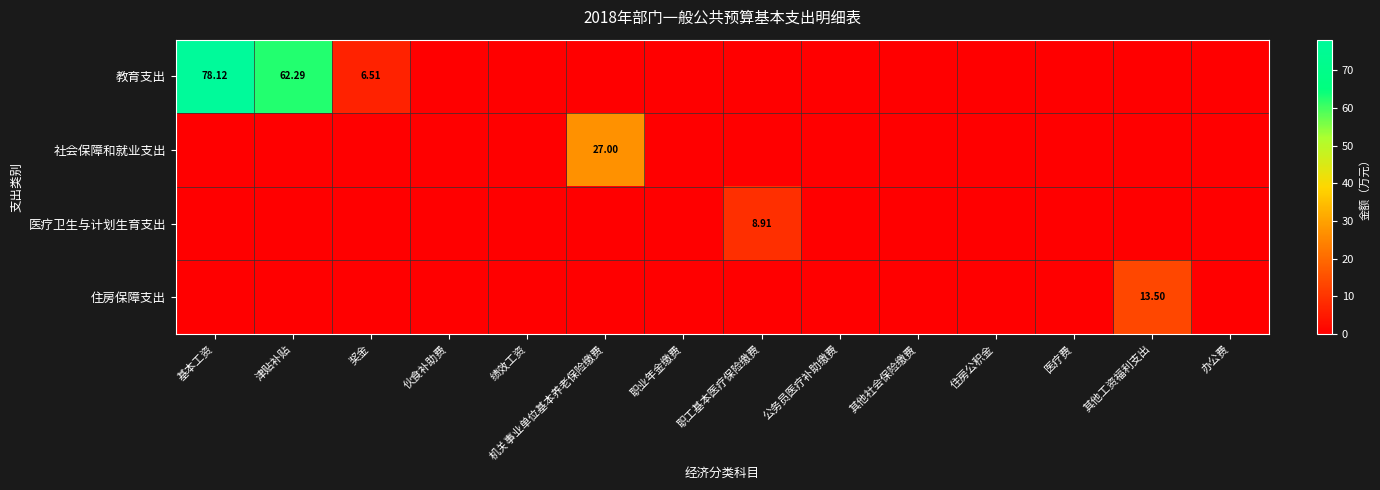

Which category has the highest value across all series?

基本工资